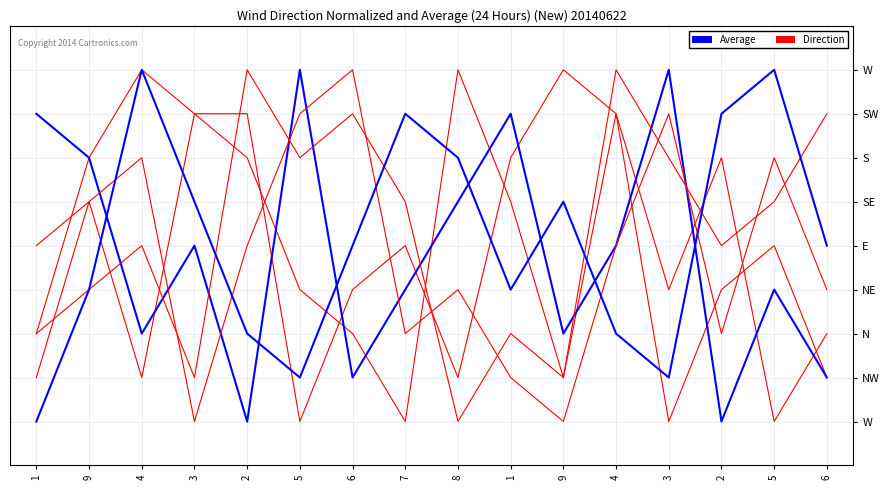

Is this an area chart (filled region under the line)?

No